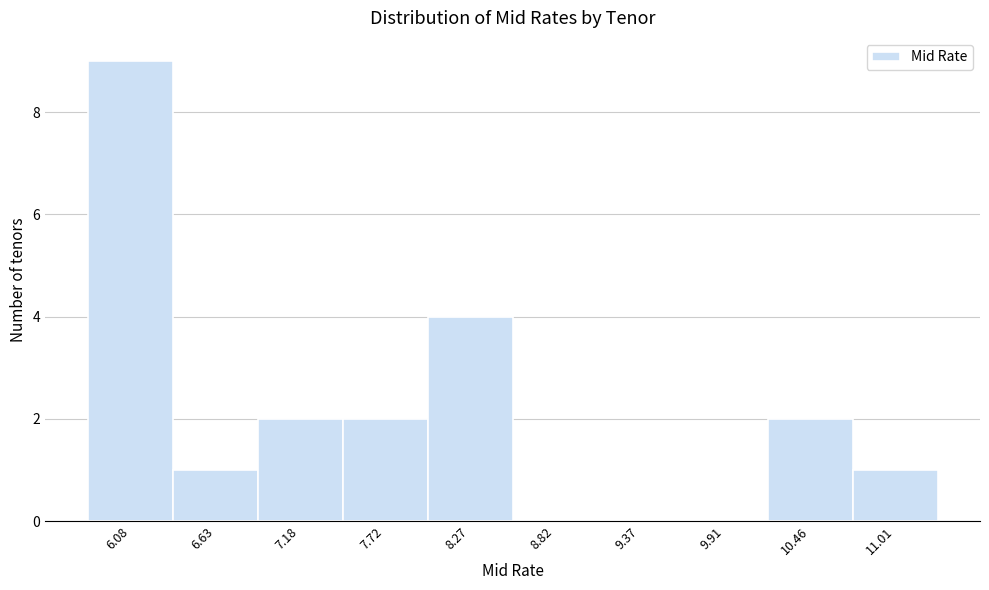

How tall is the bar that spans 7.5 to 8.0 on the x-axis? Neither the bar edges nor the heights are printed on the chart, so give them approximately, as read against the axes.

2